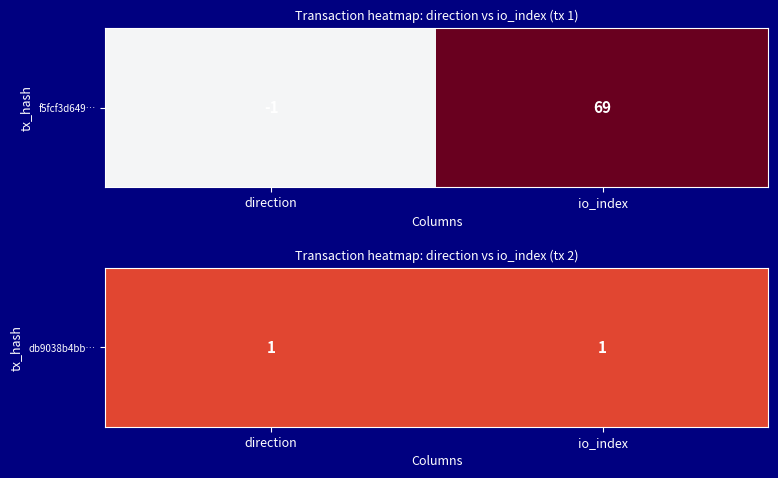

Where is f5fcf3d6490d860e6039a3733f415fa041cef1c nearest to the value 34?

-1